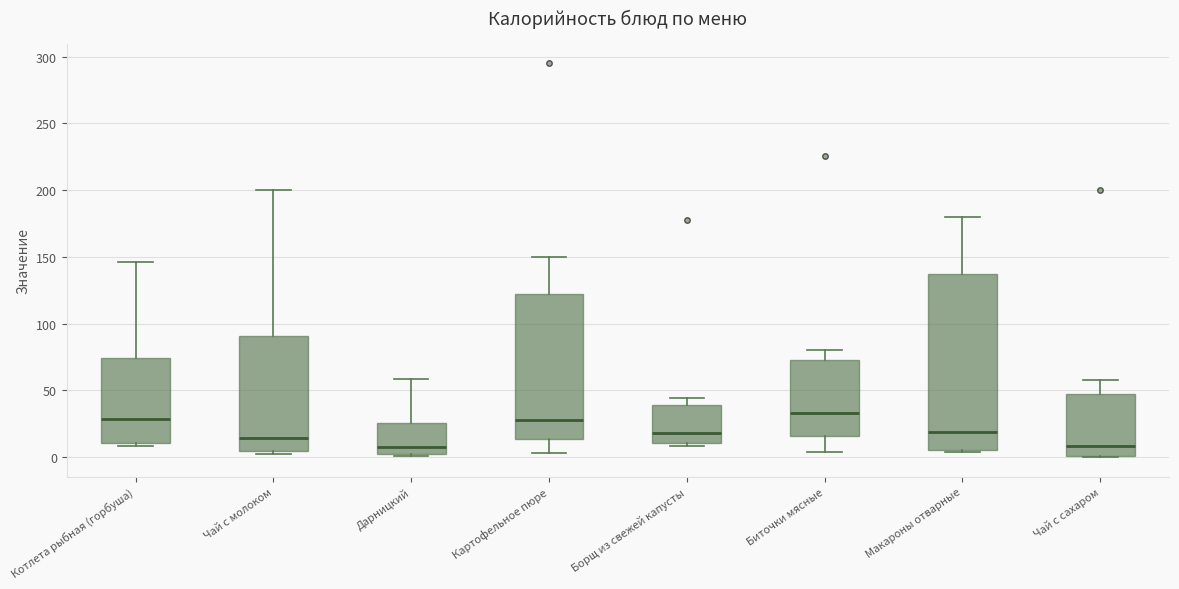

Reading left to right, read every box against the y-axis: the position of its median line, the range the box covers, and the ends of its whiskers. The values are not printed on the chart, so give them approximately, as read against the axis.

Котлета рыбная (горбуша): median 30, box 10 to 75, whiskers 10 (just below the box's lower edge) to 145
Чай с молоком: median 15, box 5 to 90, whiskers 5 (just below the box's lower edge) to 200
Дарницкий: median 10, box 0 to 25, whiskers 0 to 60
Картофельное пюре: median 25, box 15 to 125, whiskers 5 to 150
Борщ из свежей капусты: median 20, box 10 to 40, whiskers 10 (just below the box's lower edge) to 45
Биточки мясные: median 35, box 15 to 70, whiskers 5 to 80
Макароны отварные: median 20, box 5 to 135, whiskers 5 (just below the box's lower edge) to 180
Чай с сахаром: median 10, box 0 to 45, whiskers 0 to 60